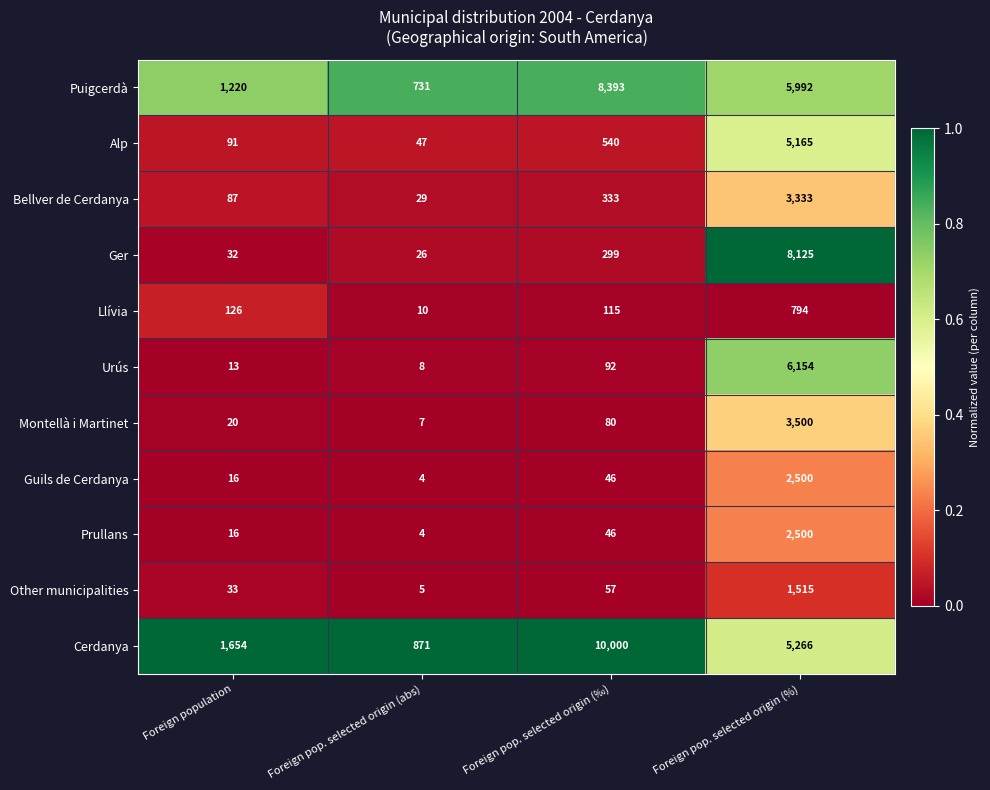

At which category does the chart reach its minimum across all series?

Foreign pop. selected origin (abs)